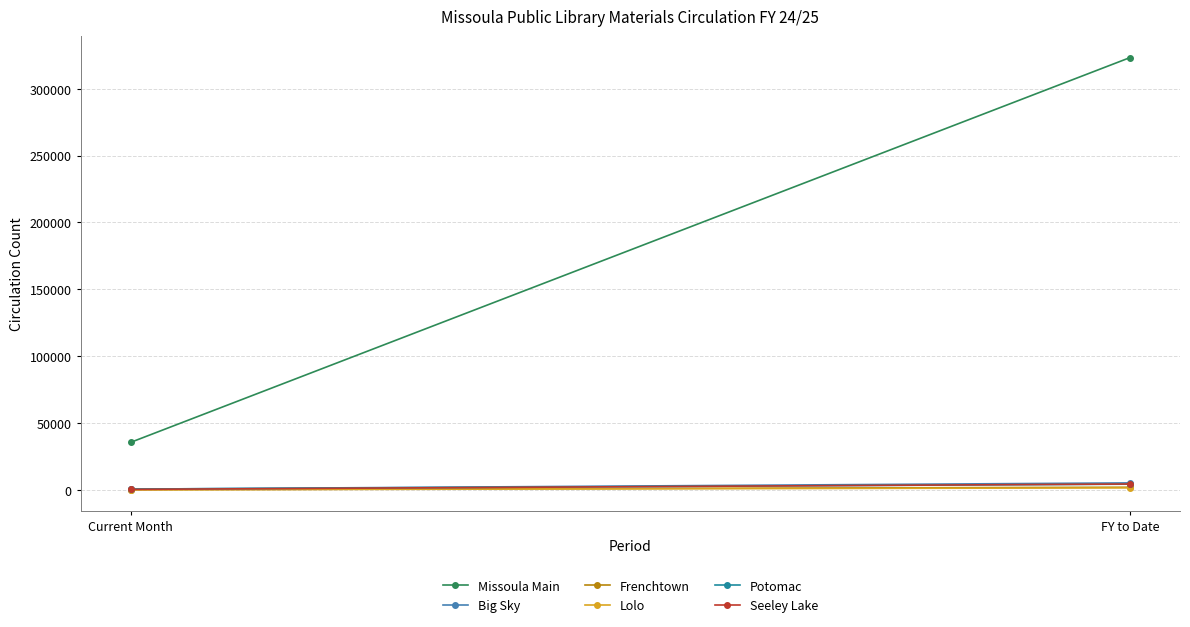

What is the difference between the Potomac values at Current Month and FY to Date?

3675